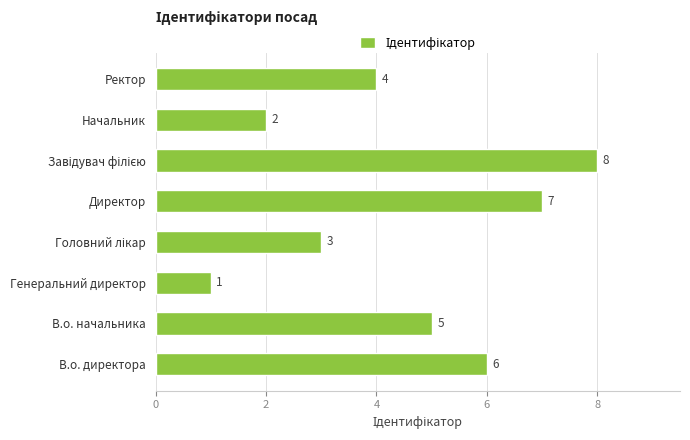

The value at В.о. директора is 3. True or false?

False